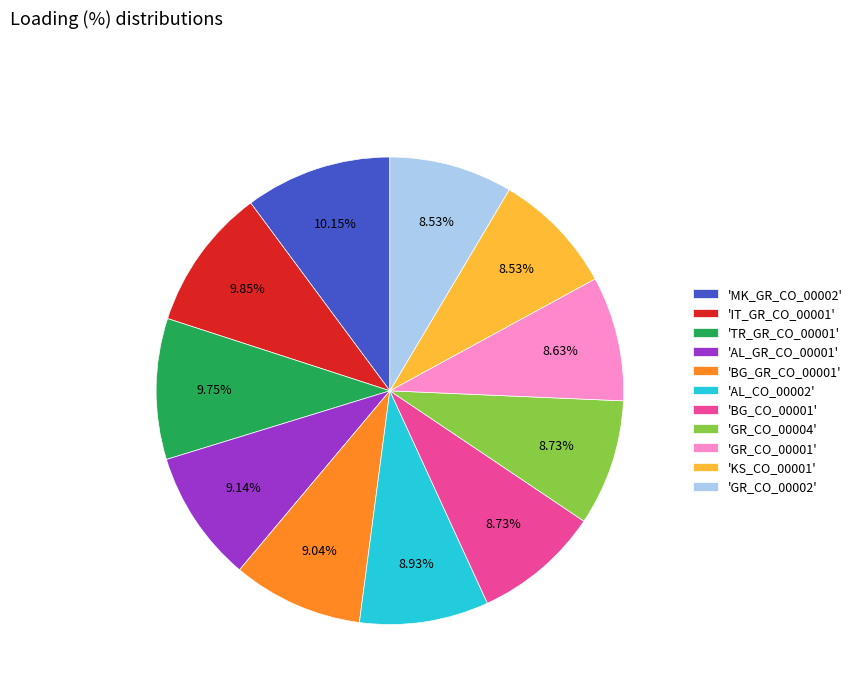

What is the ratio of the value at 'TR_GR_CO_00001' to the value at 'KS_CO_00001'?

1.1